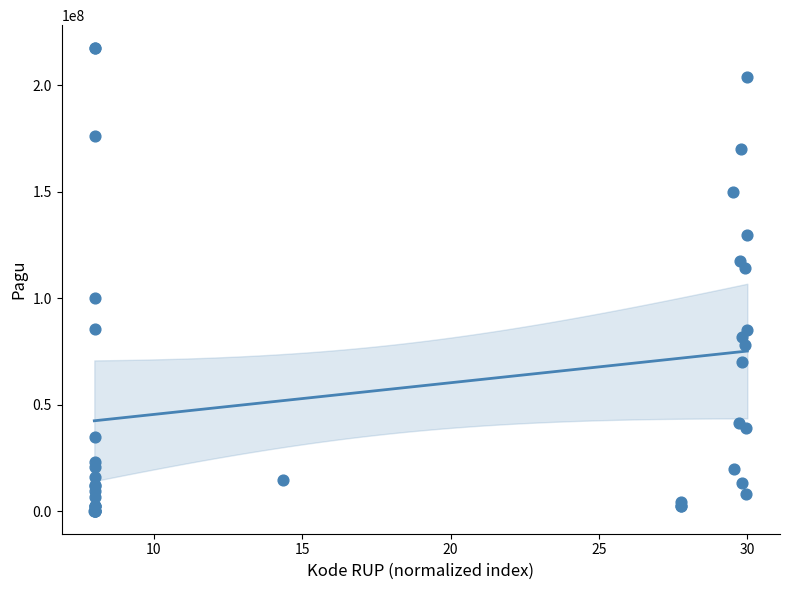

What Y value in the scatter plot is closest to 108830000?

114296000